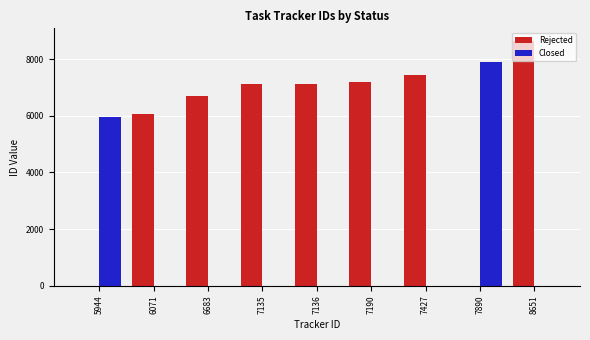

How many distinct data groups are displayed?

2